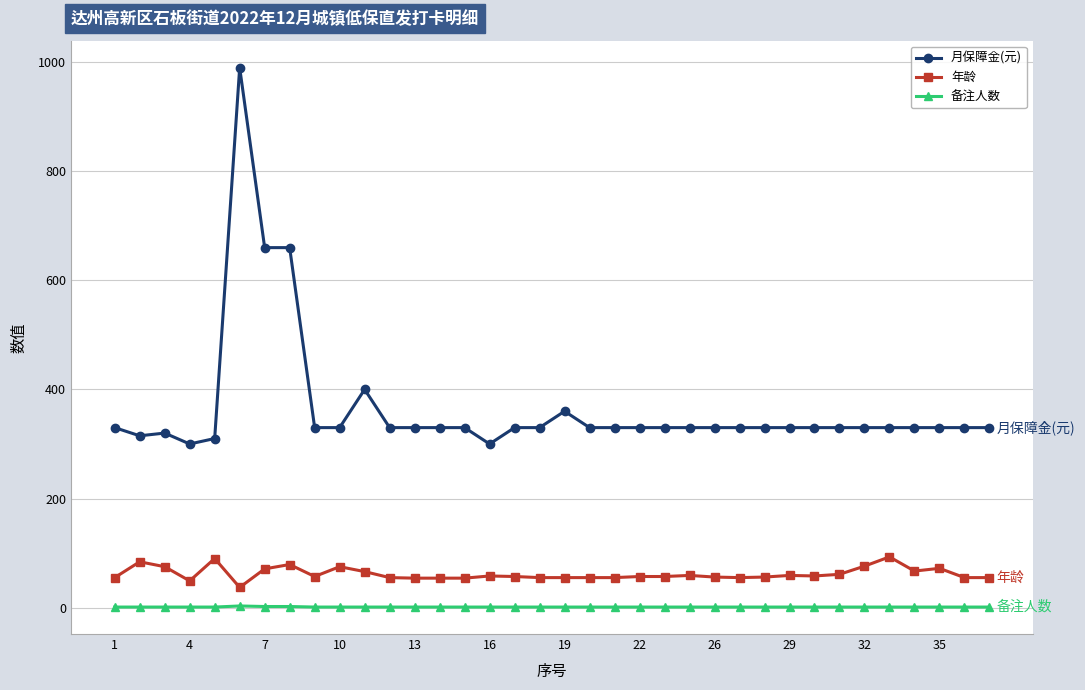

True or false: 月保障金(元) and 年龄 cross at least once.

False